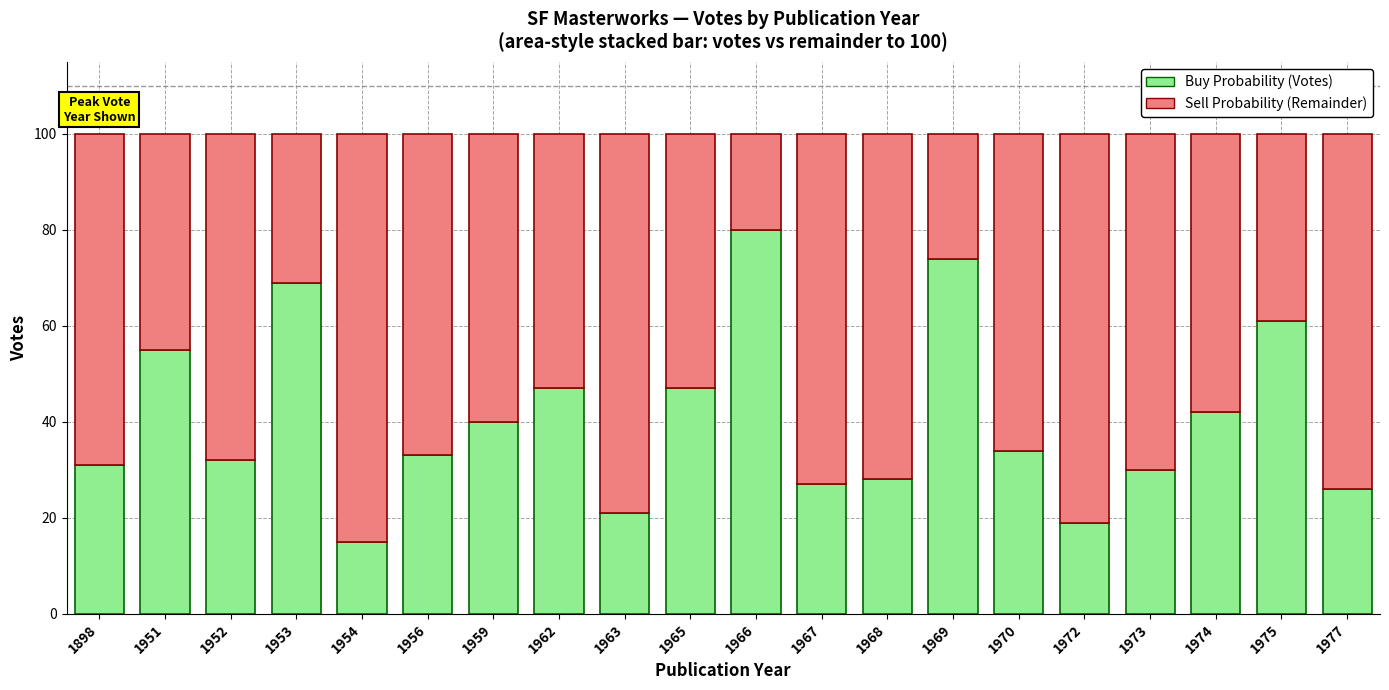

What is the total value across all series at 1952?

100